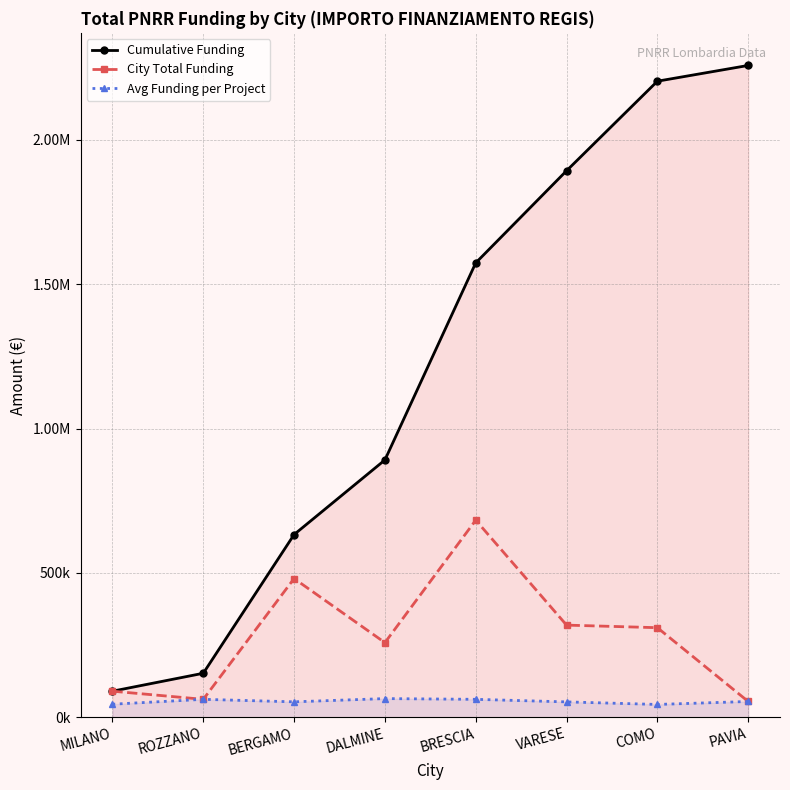

Between VARESE and BERGAMO, which is larger?

VARESE